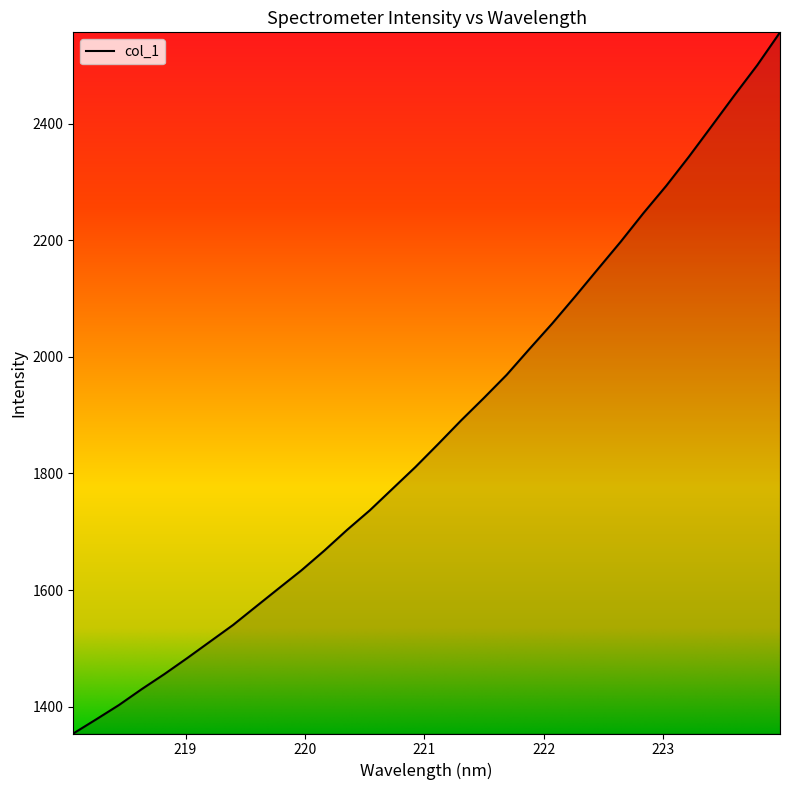

What is the smallest value displayed?

1354.0